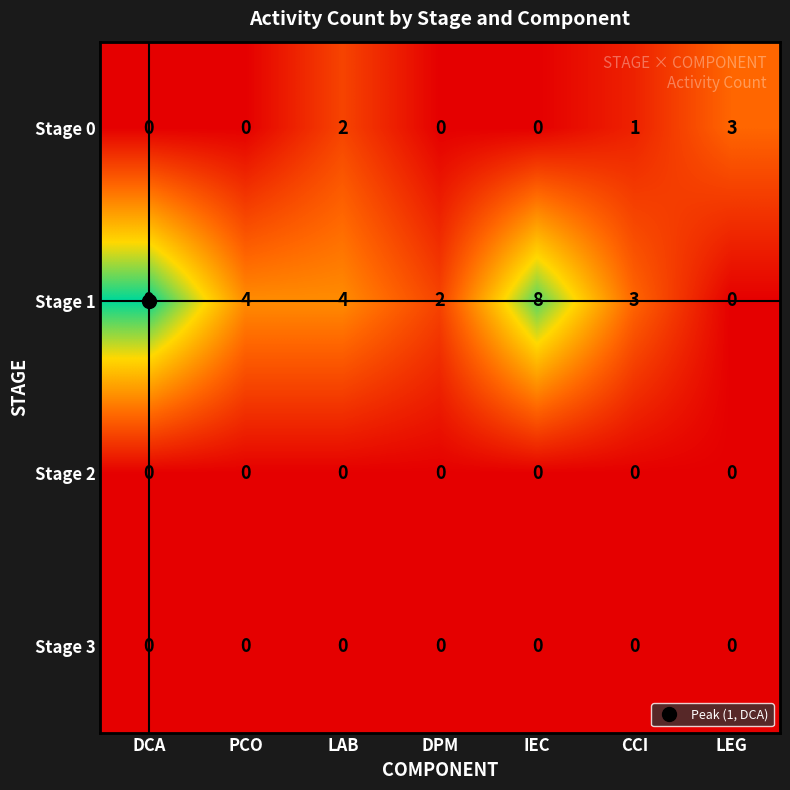

What is the spread (max minus min) of values at IEC?

8